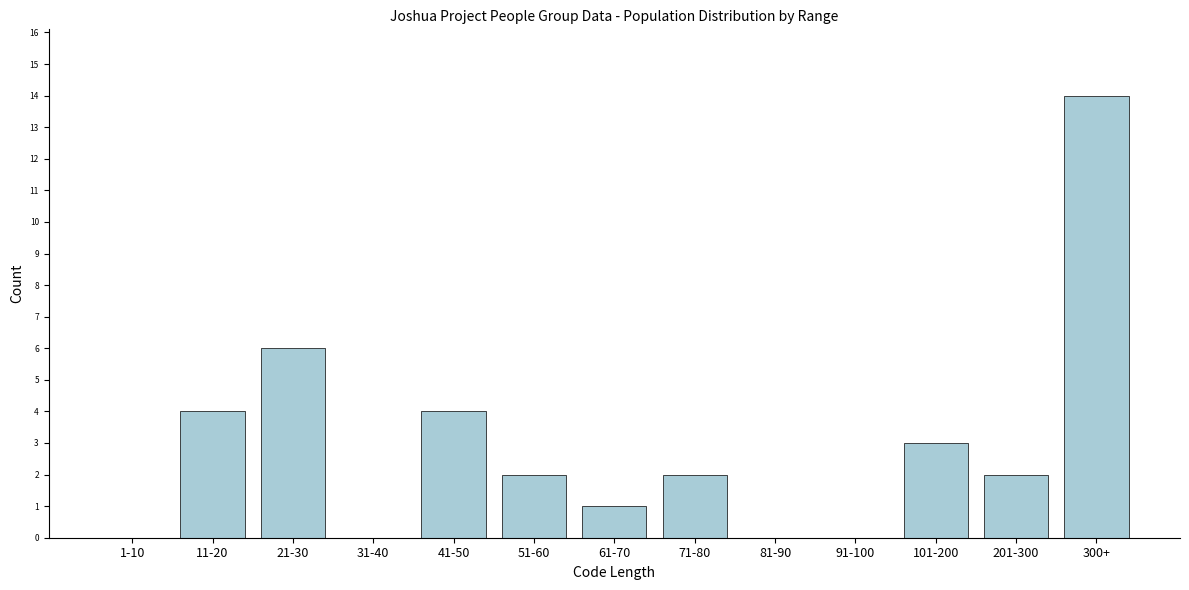

Reading right to left, transcribe all the data shown in this chart.

300+=14	201-300=2	101-200=3	91-100=0	81-90=0	71-80=2	61-70=1	51-60=2	41-50=4	31-40=0	21-30=6	11-20=4	1-10=0